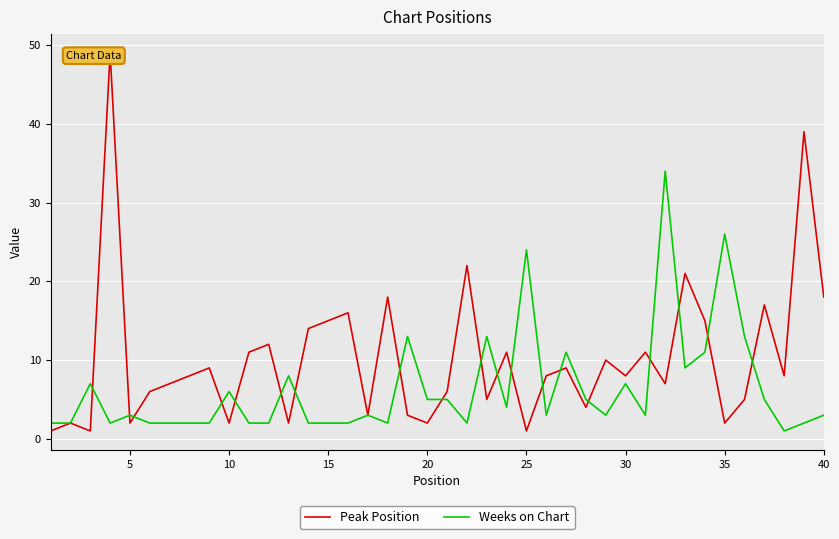

What is the maximum value for Weeks on Chart?

34